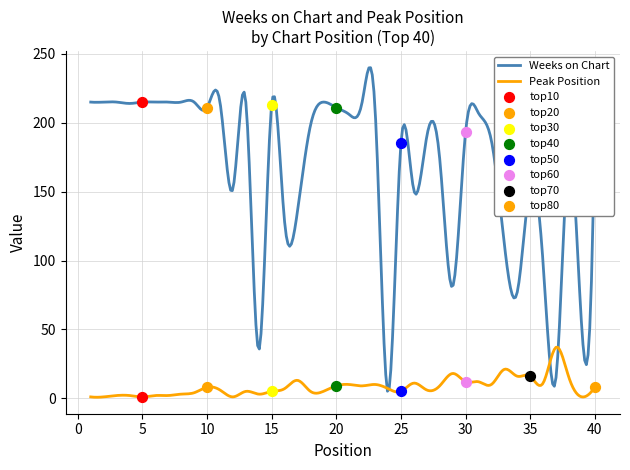

What is the total value across all series at 6?

217